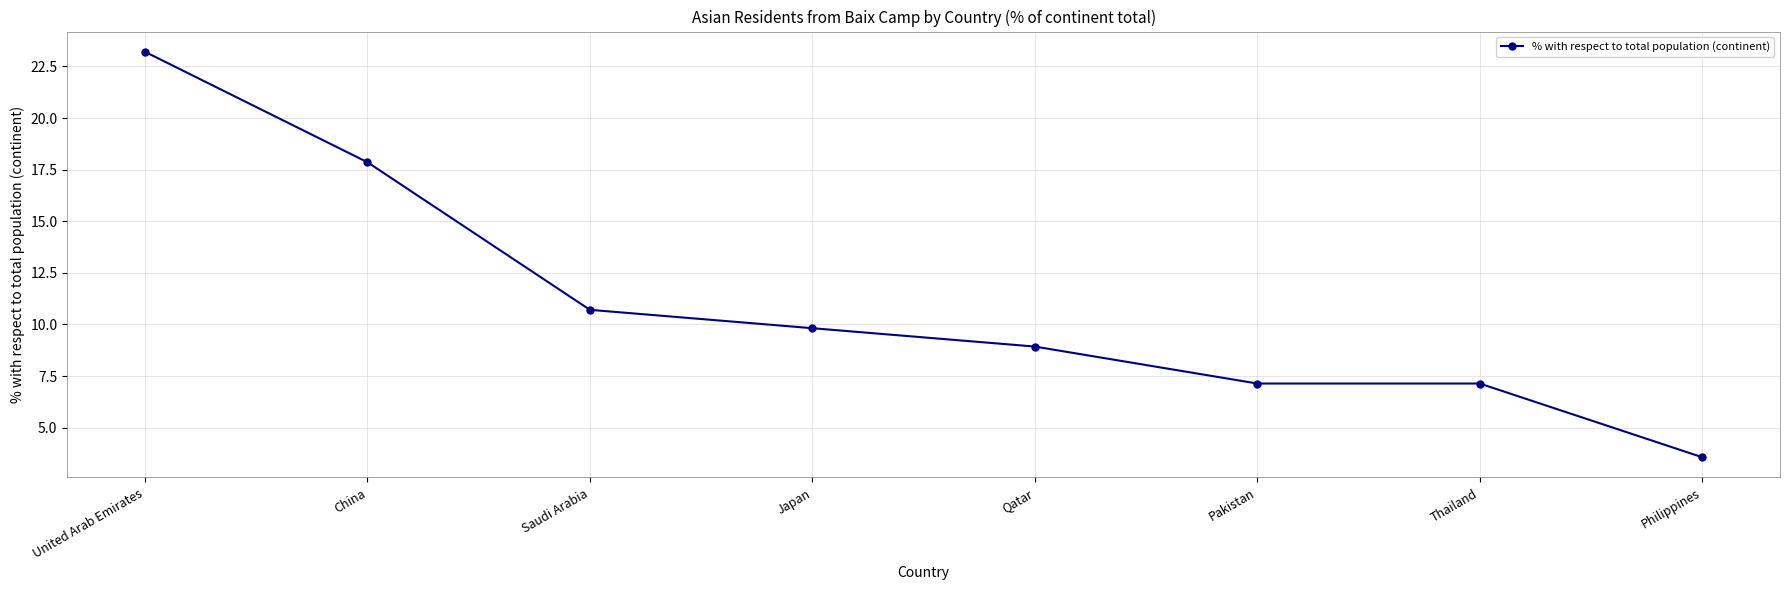

True or false: the data shows 7.1 at Pakistan.

True